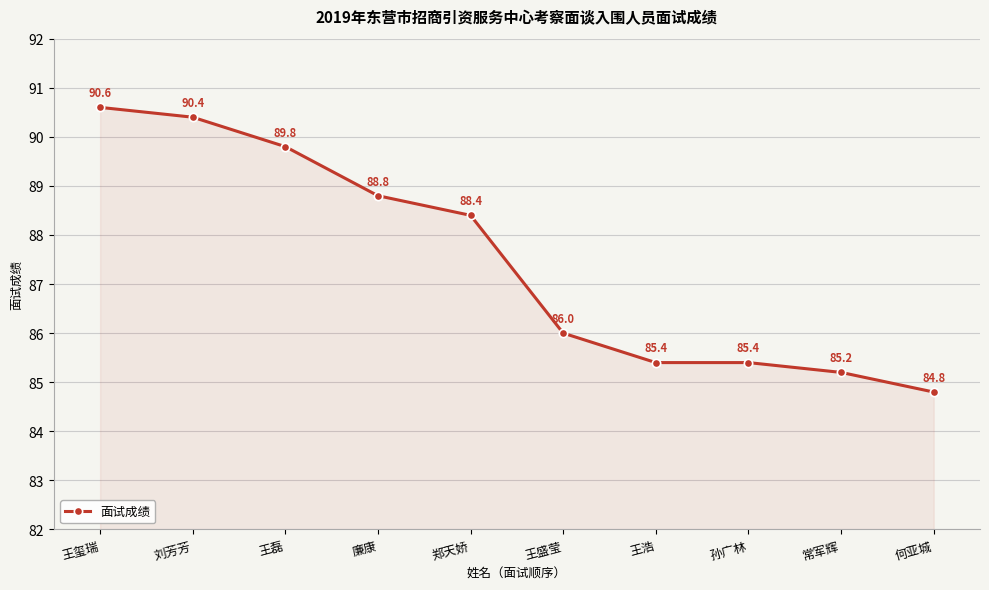

What is the approximate value at 刘芳芳?

90.4